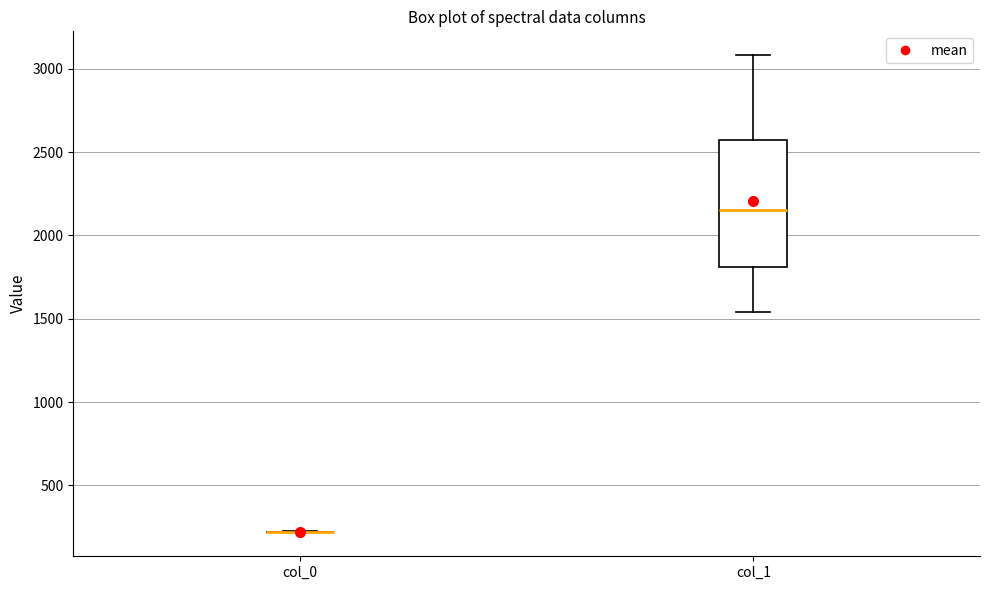

Reading left to right, transcribe this box plot: for each box, give where its median line is, the range the box spans, and where its two whiskers end, as read against the y-axis. The values are not printed on the chart, so give them approximately, as read against the axis.

col_0: box collapsed to a line at 200, whiskers 200 to 200
col_1: median 2150, box 1800 to 2550, whiskers 1550 to 3100